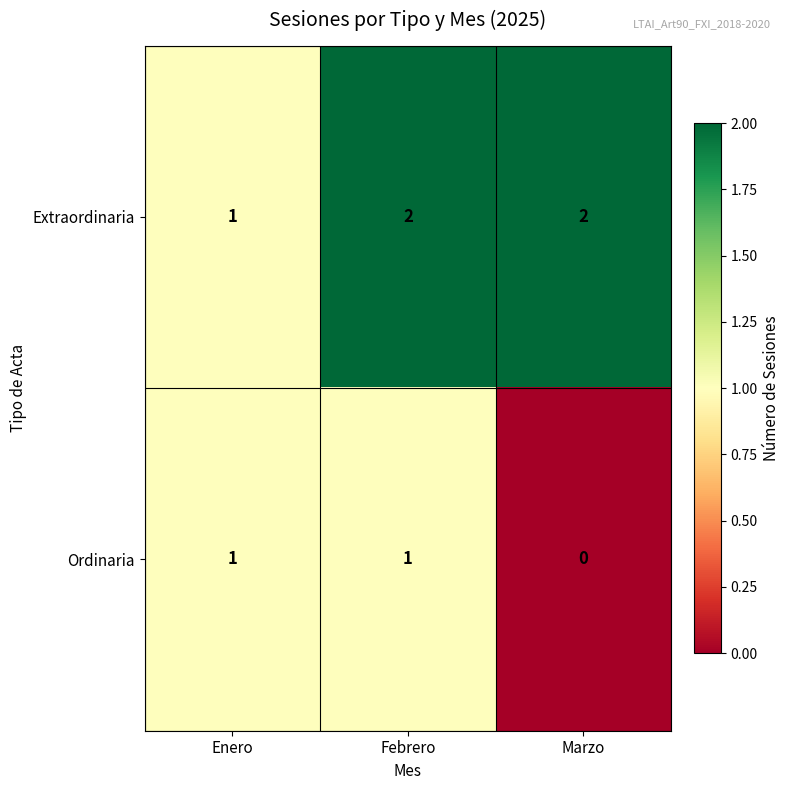

True or false: Ordinaria has a value of 0 at Febrero.

False